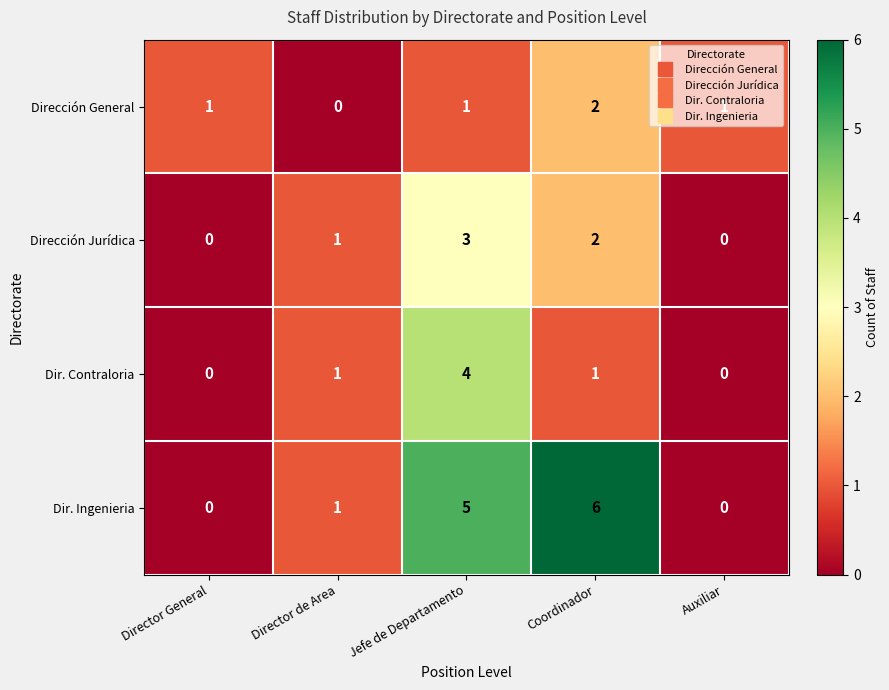

What is the difference between the maximum and minimum values in the Dir. Contraloria series?

4